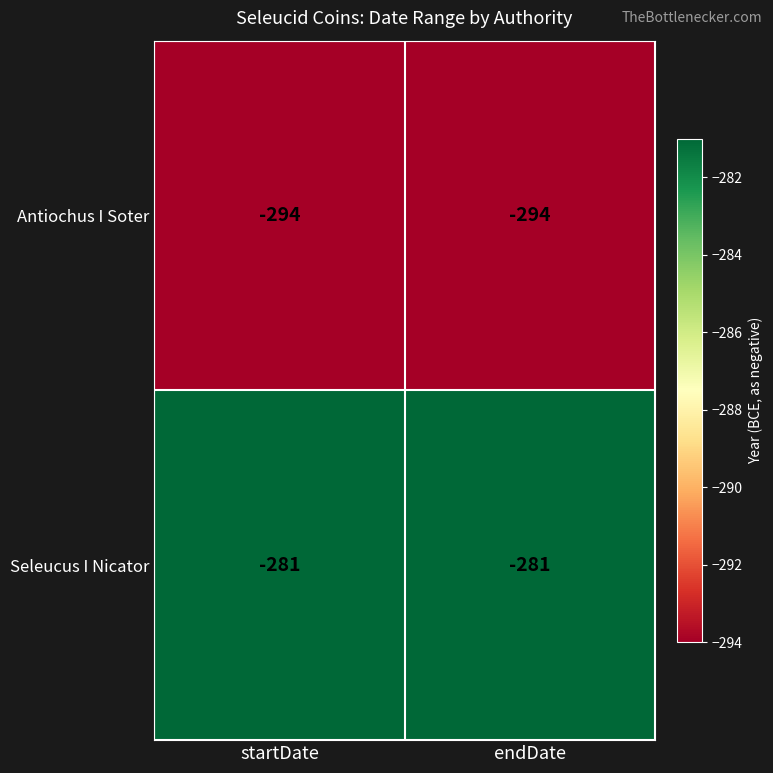

Reading left to right, transcribe all the data shown in this chart.

Antiochus I Soter: -294	-294
Seleucus I Nicator: -281	-281